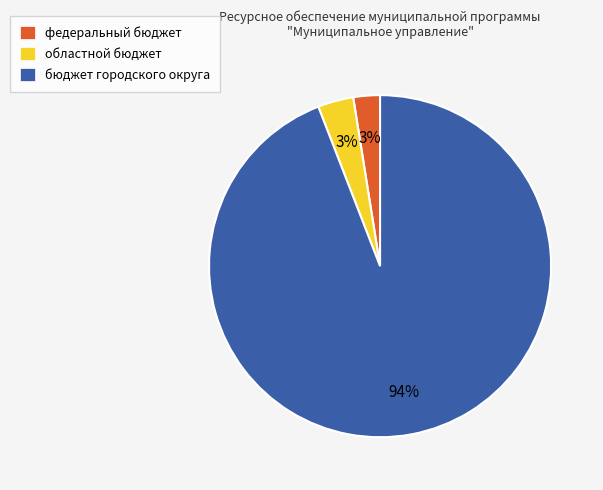

Does any single category account for the majority?

Yes